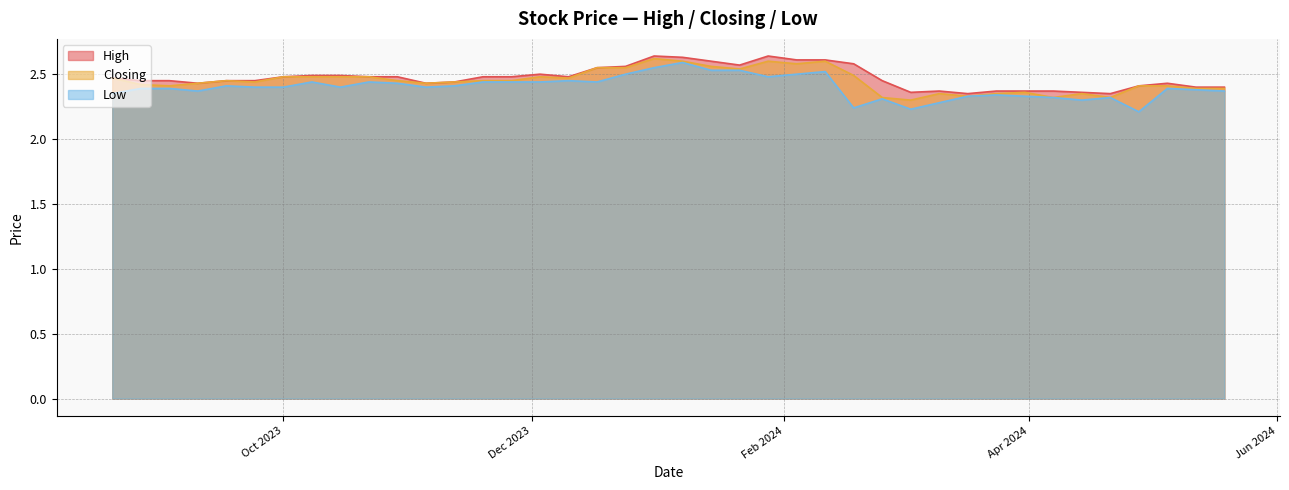

What is the maximum value shown in the chart?

2.6